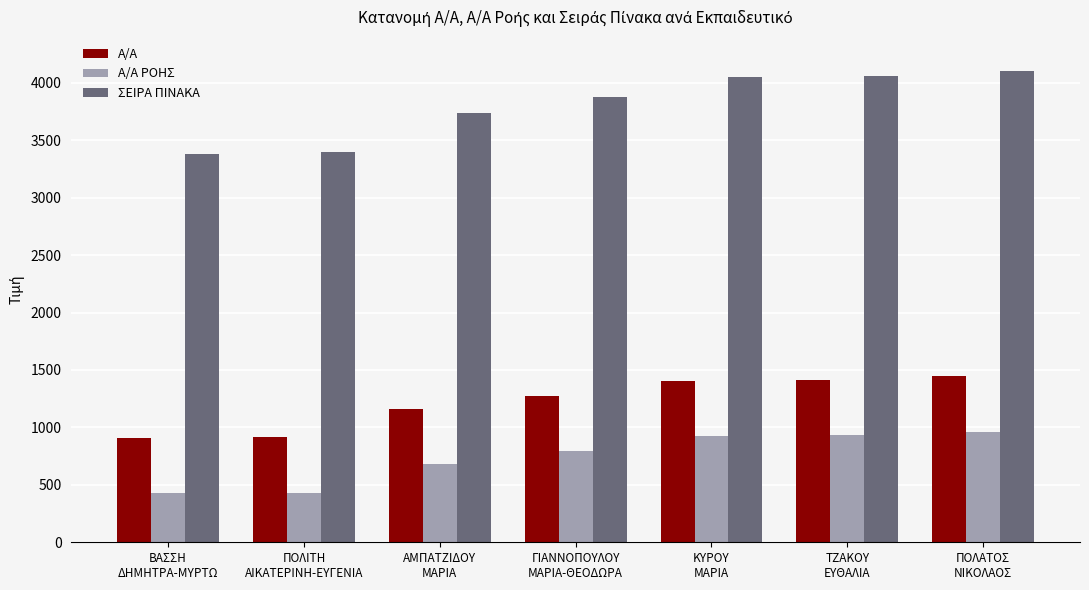

What is the value of the ΣΕΙΡΑ ΠΙΝΑΚΑ bar at the 6th from the left?

4059